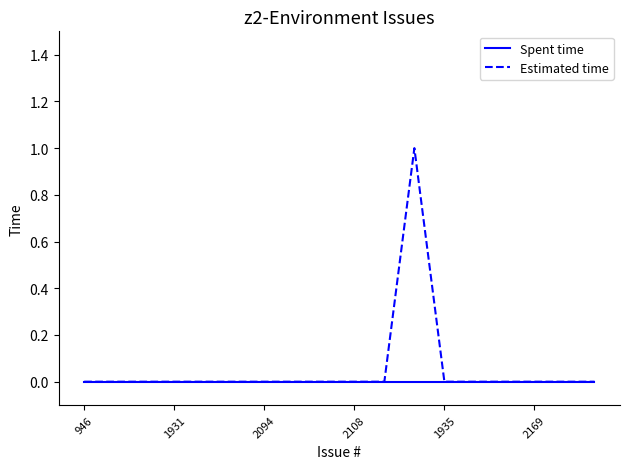

Which series has the widest spread of values?

Estimated time